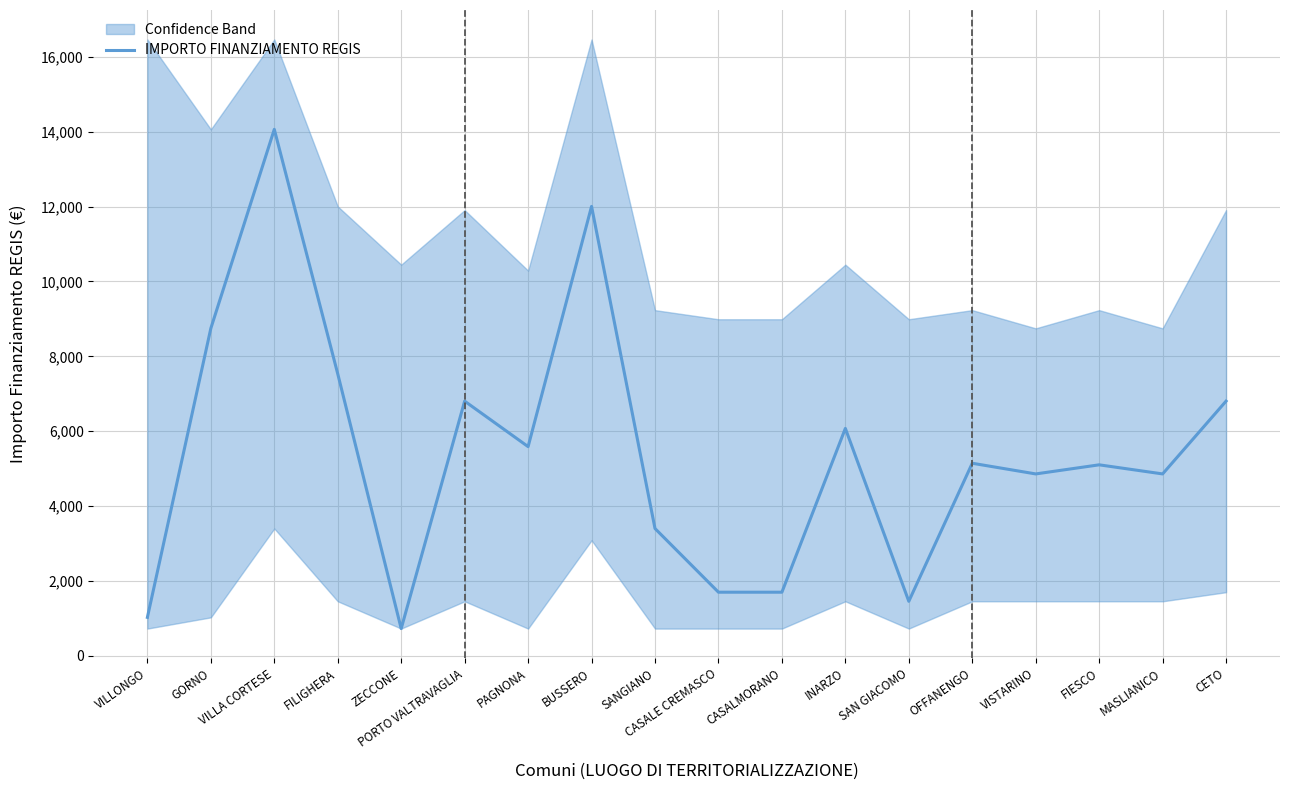

Which label corresponds to the smallest value in the chart?

ZECCONE